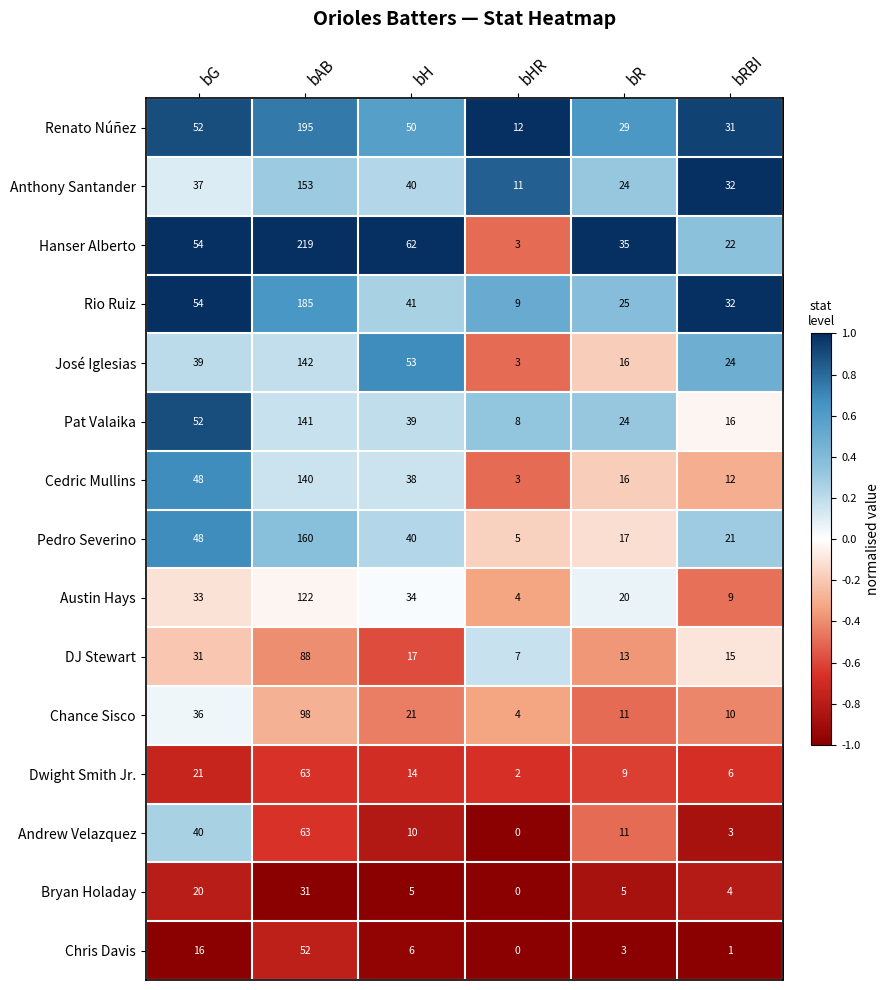

The Rio Ruiz series shows 8 at bH. True or false?

False